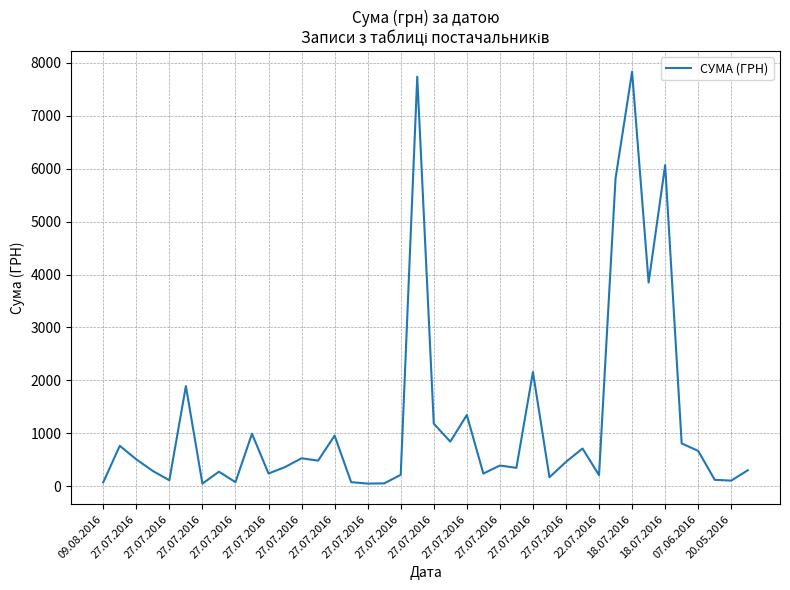

What is the difference between the maximum and minimum values?

7776.0